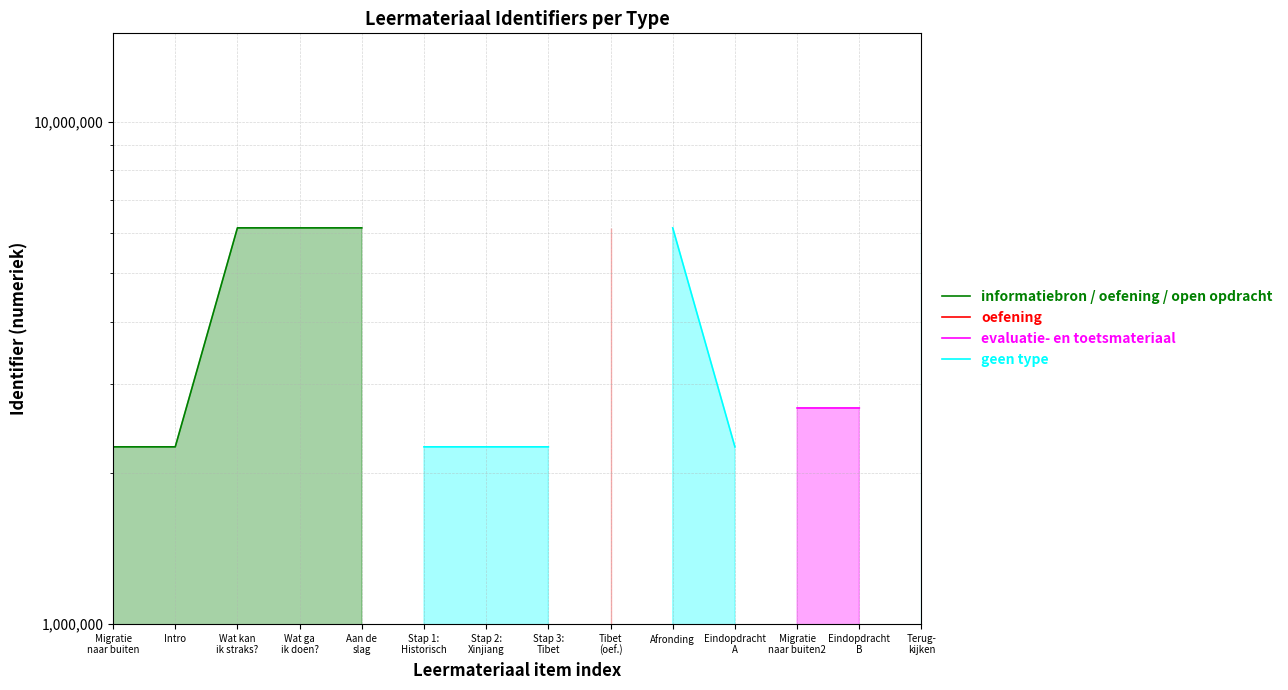

What are all the series names shown in the legend?

informatiebron / oefening / open opdracht, oefening, evaluatie- en toetsmateriaal, geen type